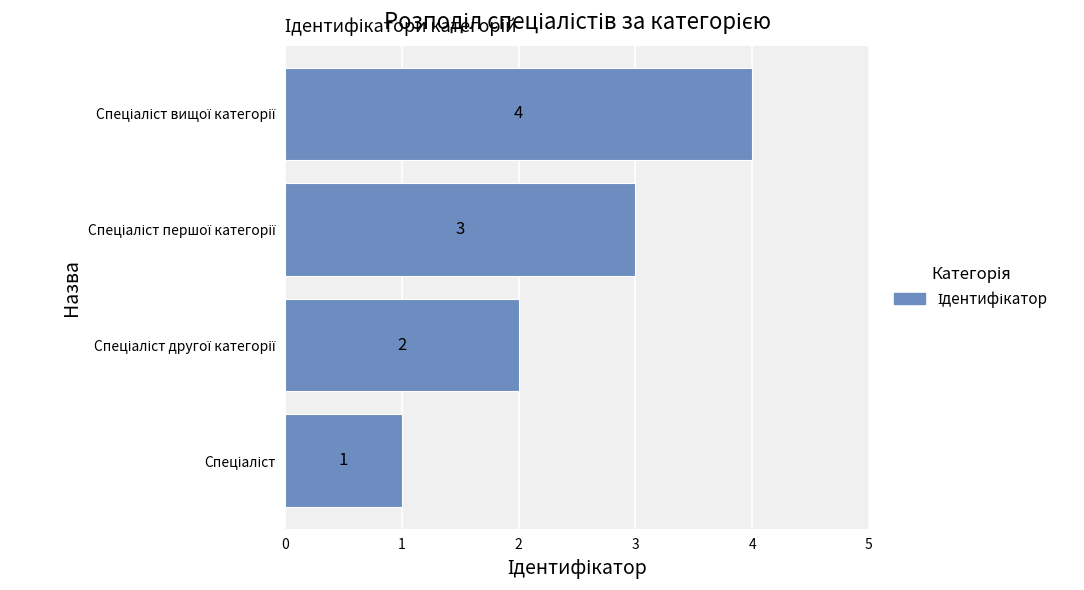

How many bars are there in total?

4